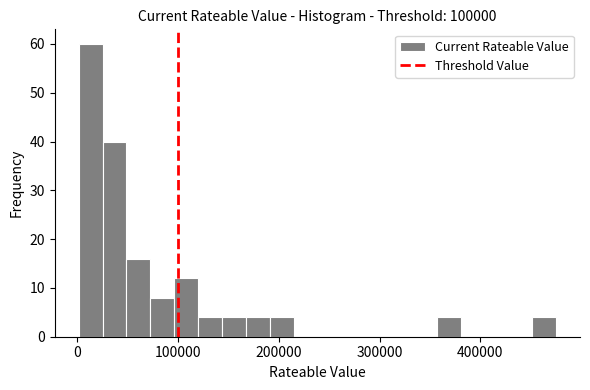

Read against the x-axis, roughly where is the centre of the tallest bar?

10000